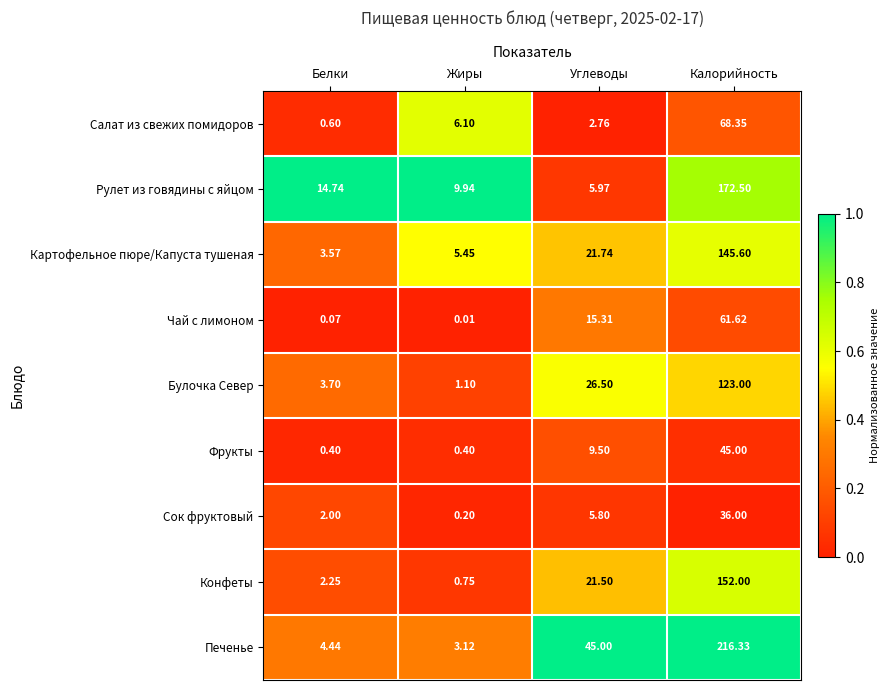

Count the number of data series in this chart.

9